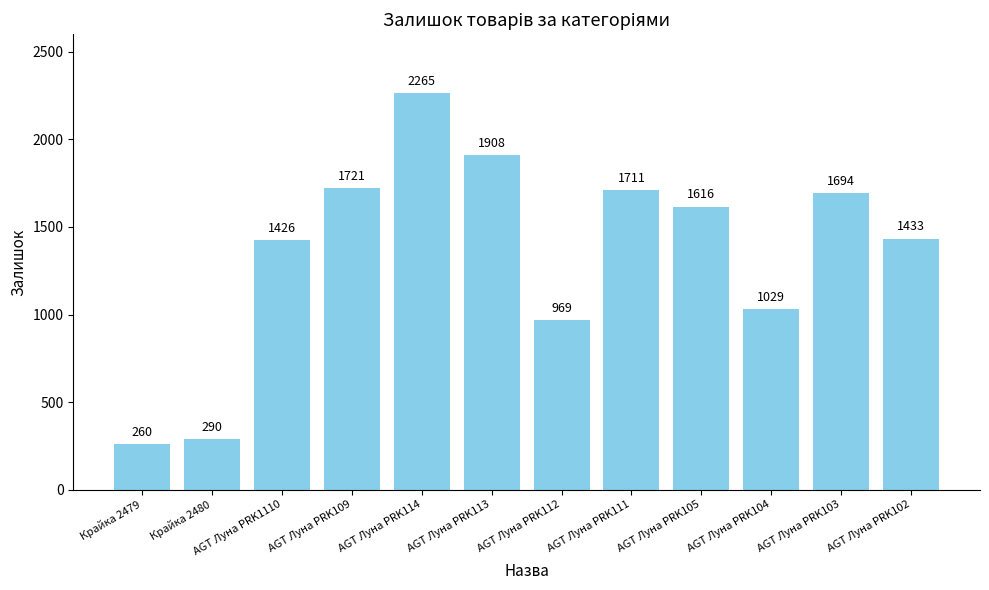

Does the chart contain any negative values?

No